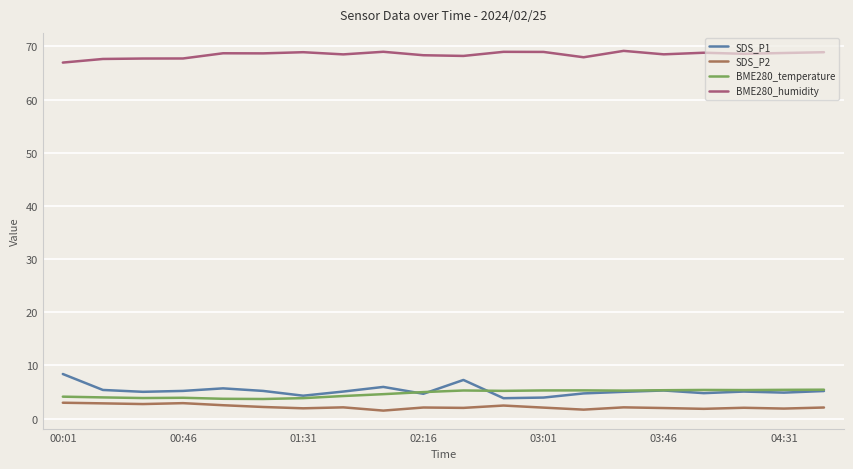

What is the smallest value displayed?

1.5